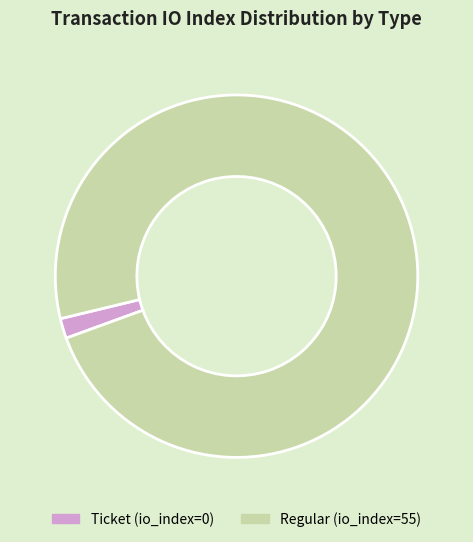

Is there any slice that represents more than half of the pie?

Yes